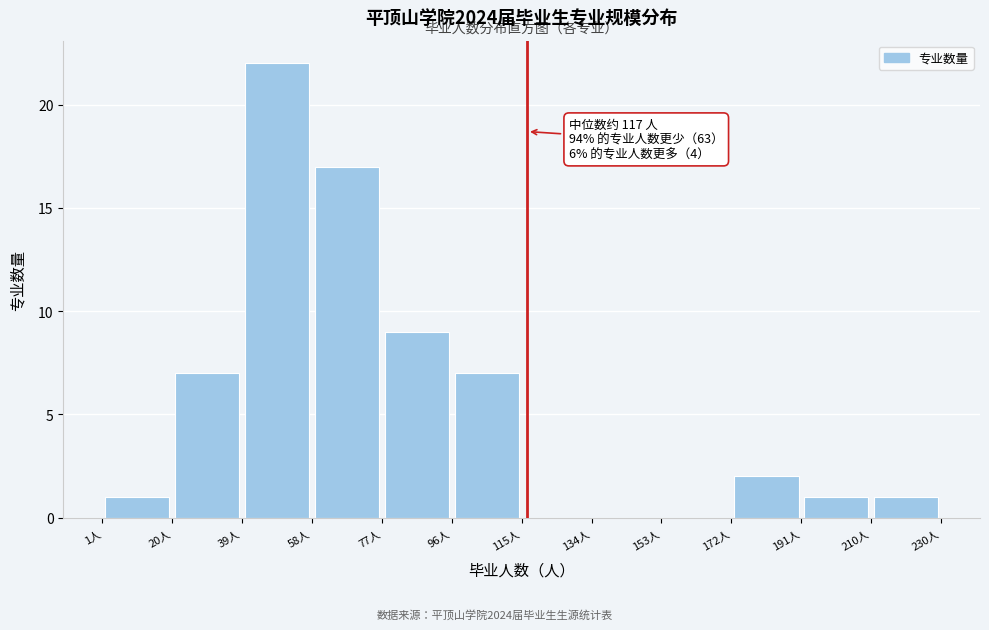

Over which range of the x-axis is the bar tallest?

40 to 58